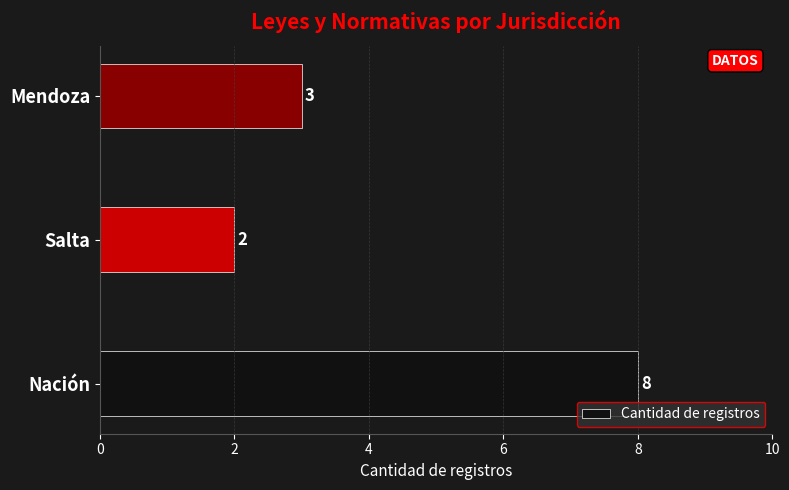

What is the maximum value shown in the chart?

8